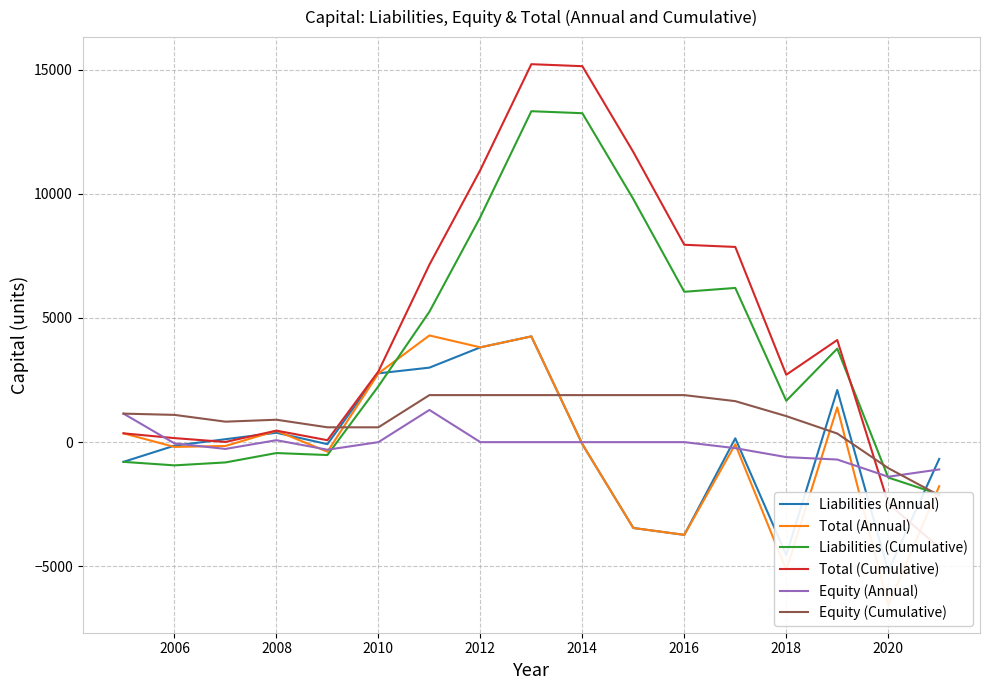

What is the label of the 16th point from the right?

2006